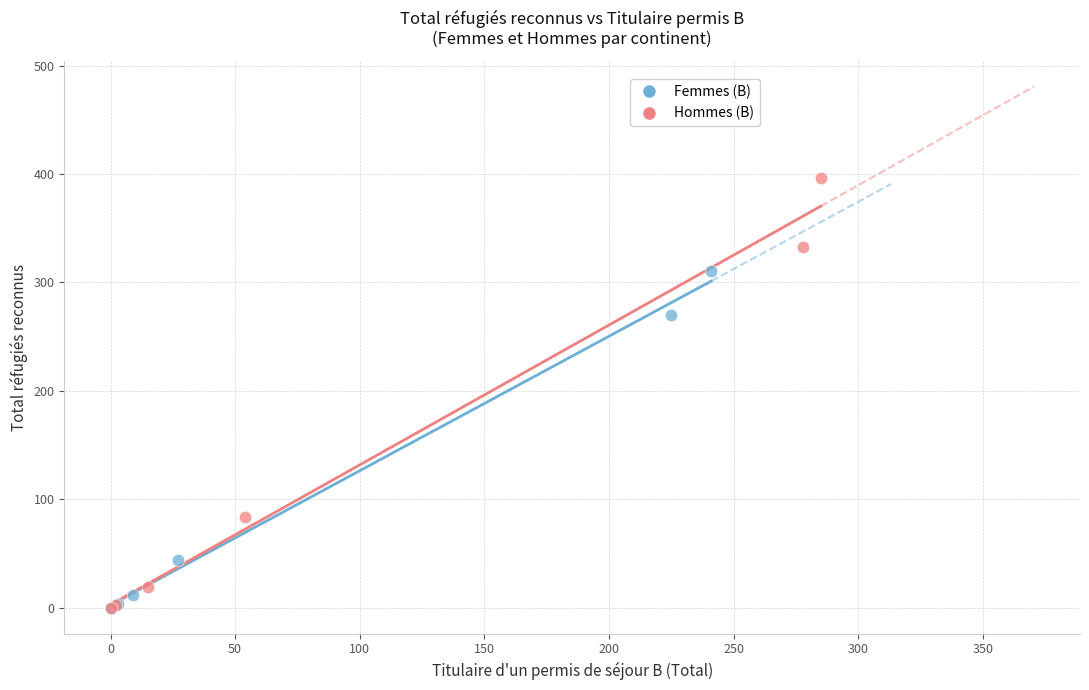

Which series reaches the maximum Y coordinate?

Hommes (B)